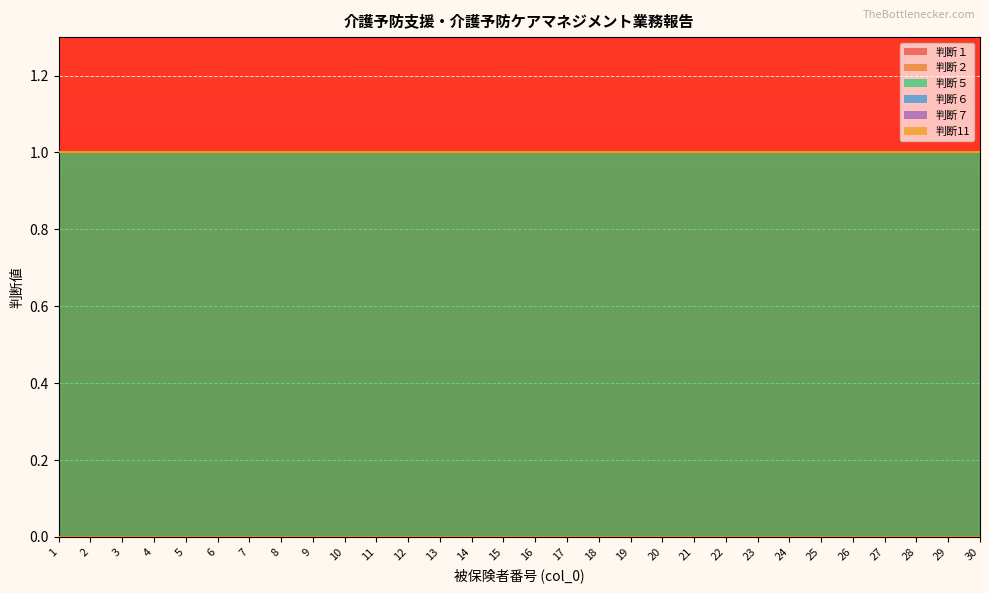

Is the value of 判断６ at 25 greater than the value of 判断１ at 28?

No